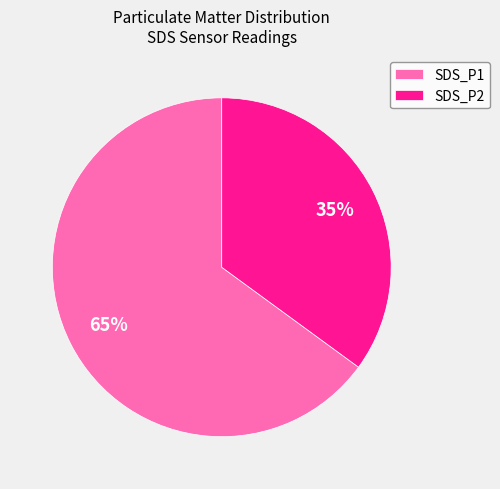

Between SDS_P1 and SDS_P2, which is larger?

SDS_P1